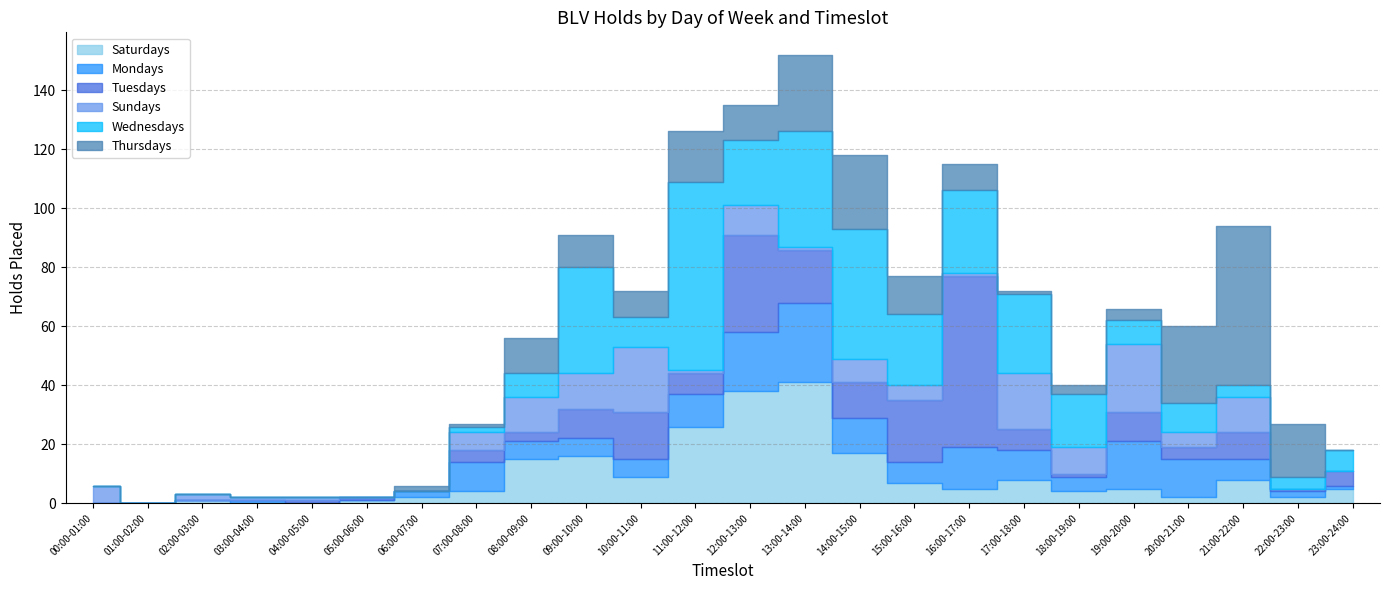

What is the approximate value of Thursdays at 19:00-20:00?

4